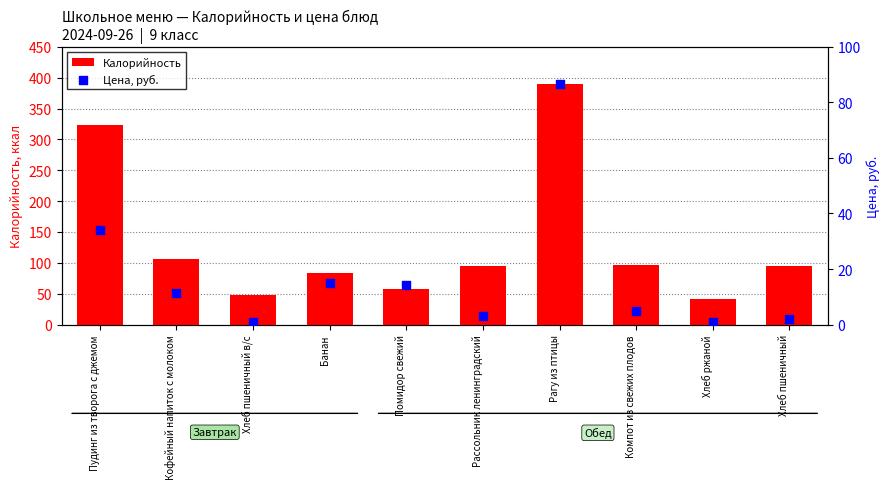

Which series reaches the maximum Y coordinate?

Калорийность